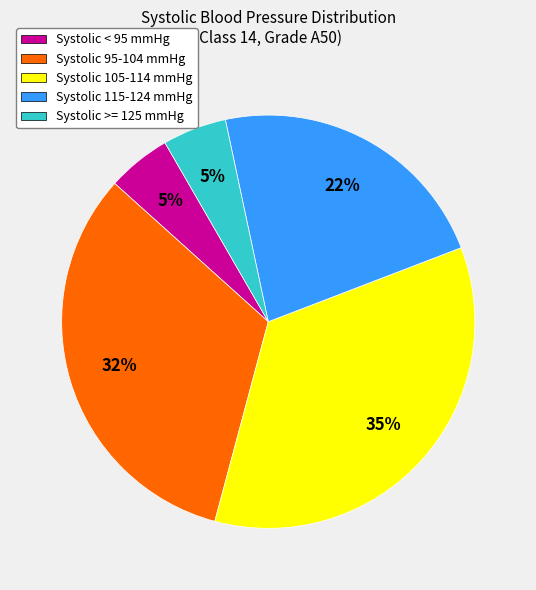

Count the number of slices in the pie.

5